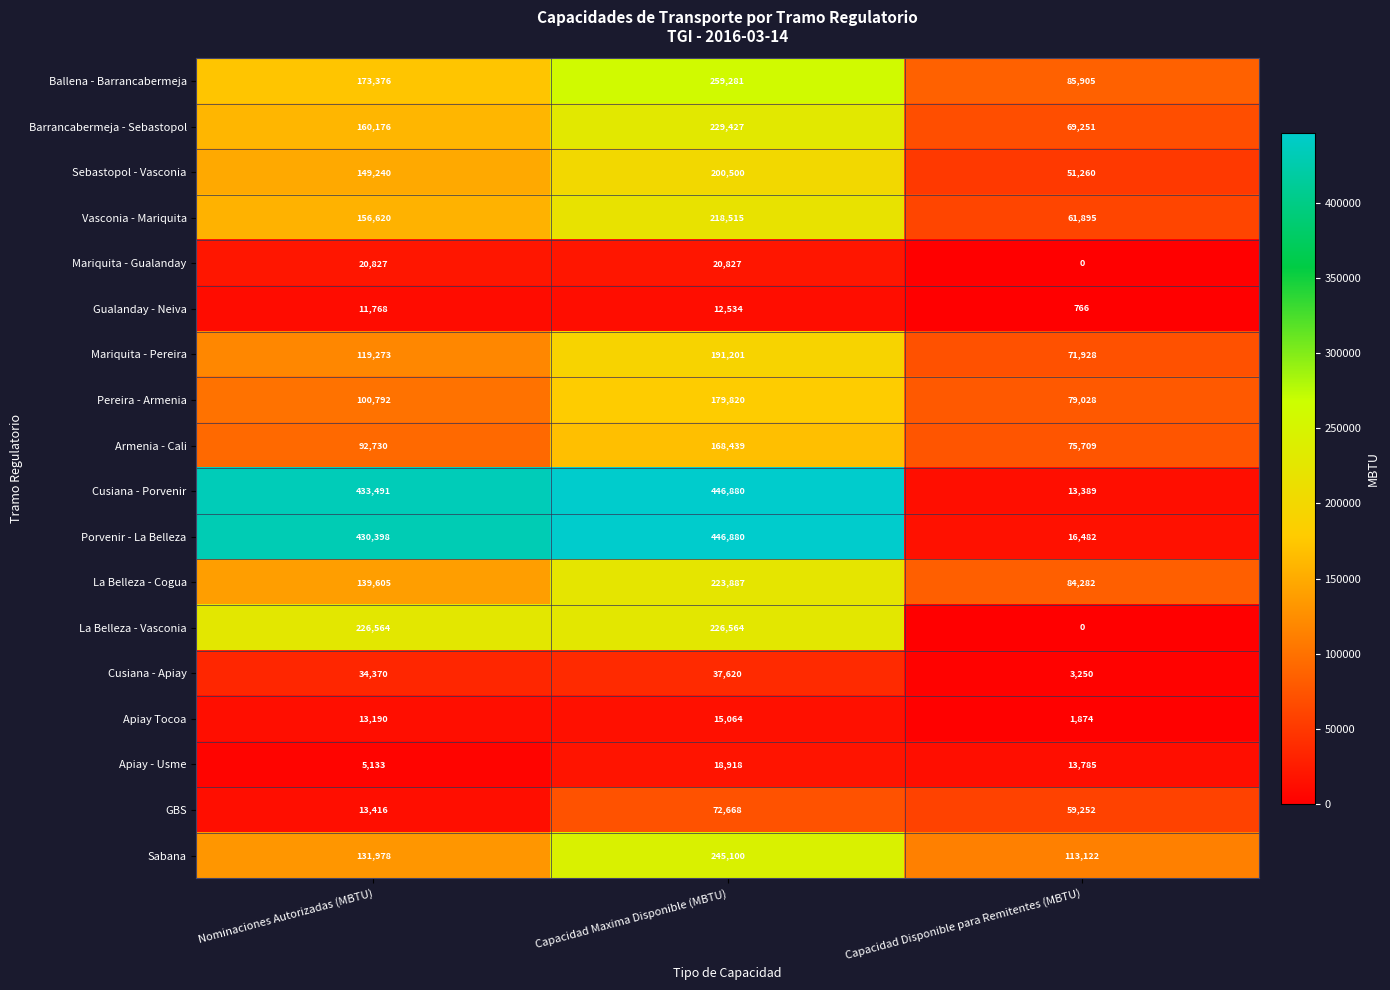

The value of Cusiana - Apiay at Capacidad Disponible para Remitentes (MBTU) is 832. True or false?

False